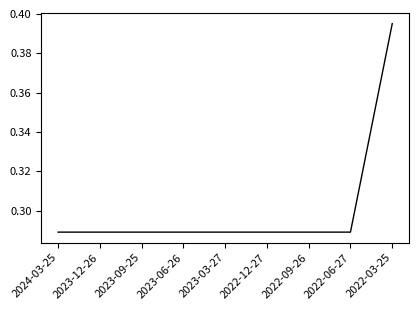

How many distinct data groups are displayed?

1